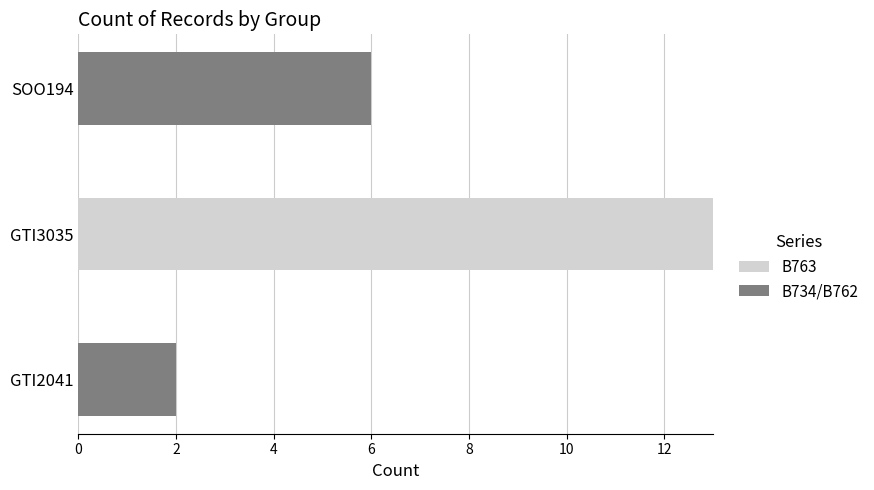

At which category is the sum across all series the highest?

GTI3035